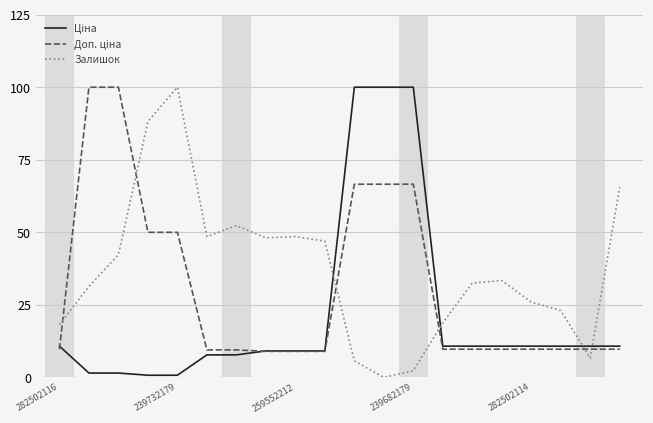

Which series has the largest total across all categories?

Залишок